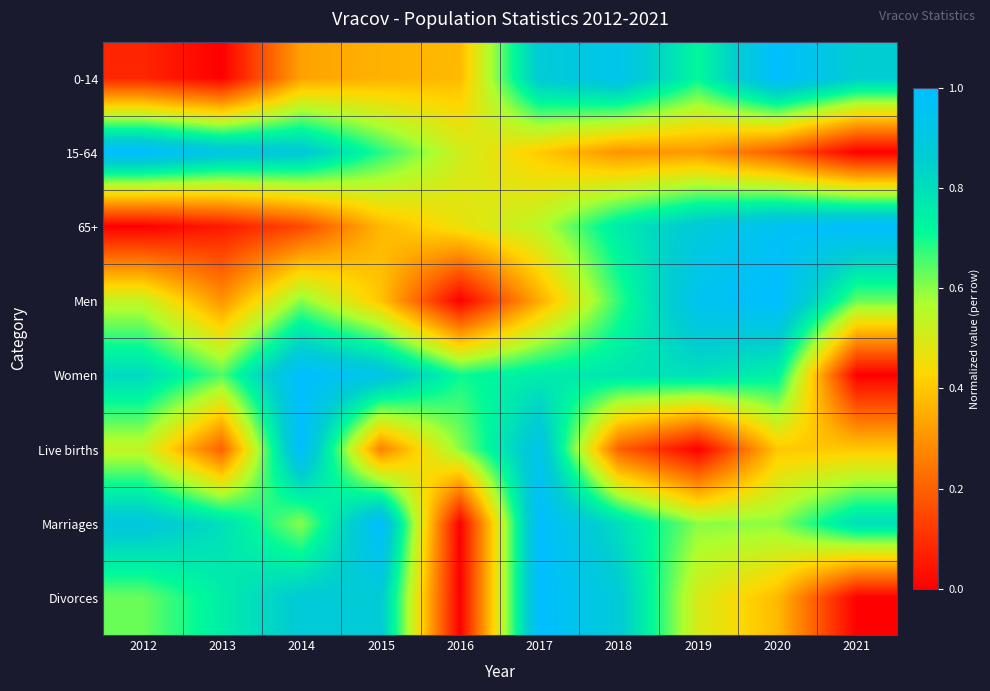

At 2013, list the series in order from largest to smallest.

15-64, Marriages, Divorces, Women, Men, Live births, 65+, 0-14